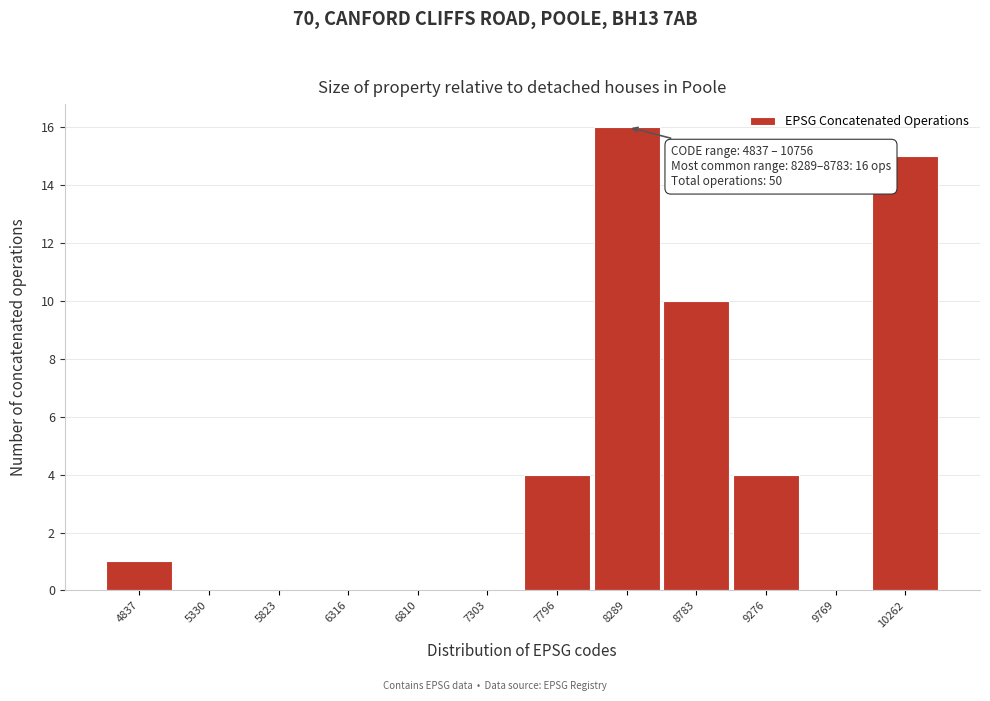

Reading right to left, transcribe all the data shown in this chart.

10262=15	9769=0	9276=4	8783=10	8289=16	7796=4	7303=0	6810=0	6316=0	5823=0	5330=0	4837=1